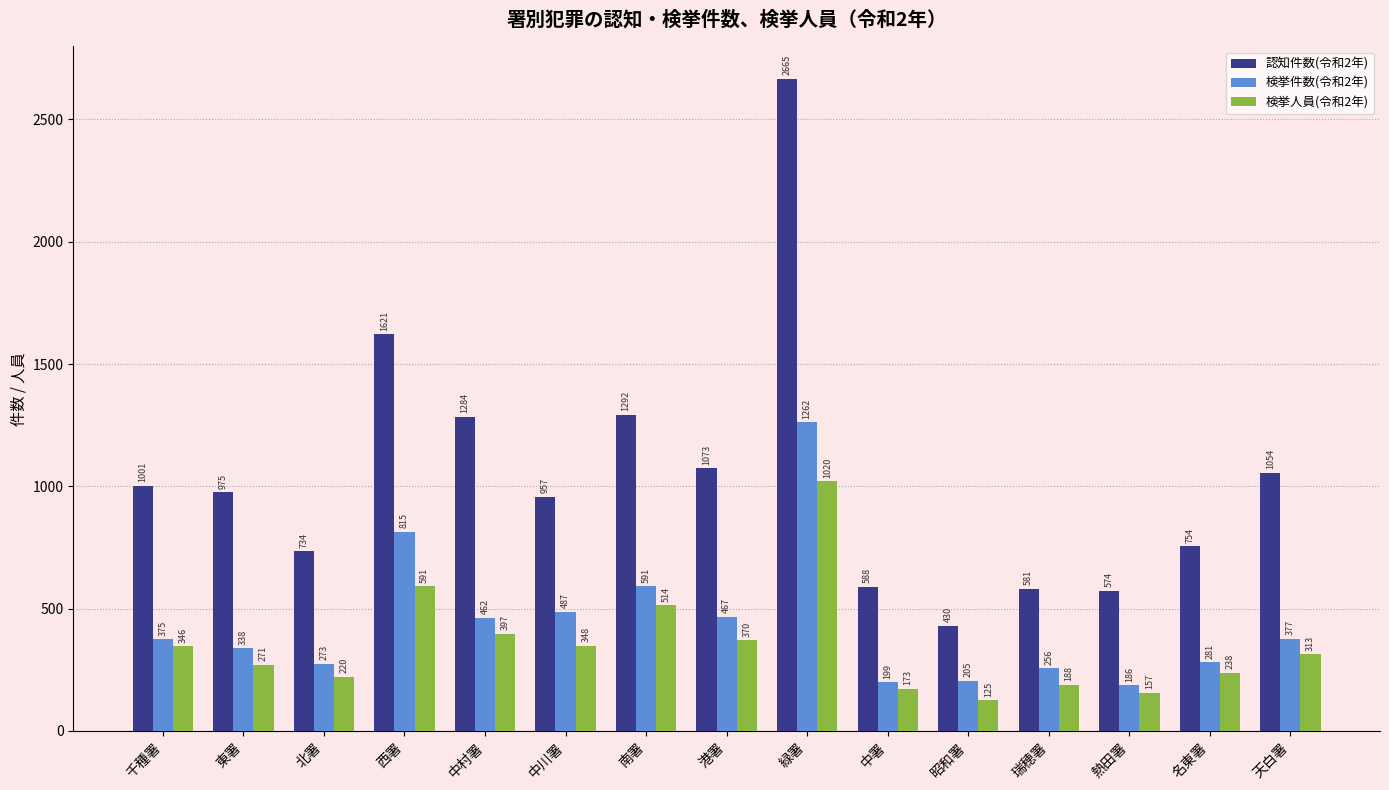

What is the difference between the highest and lowest values at 瑞穂署?

393